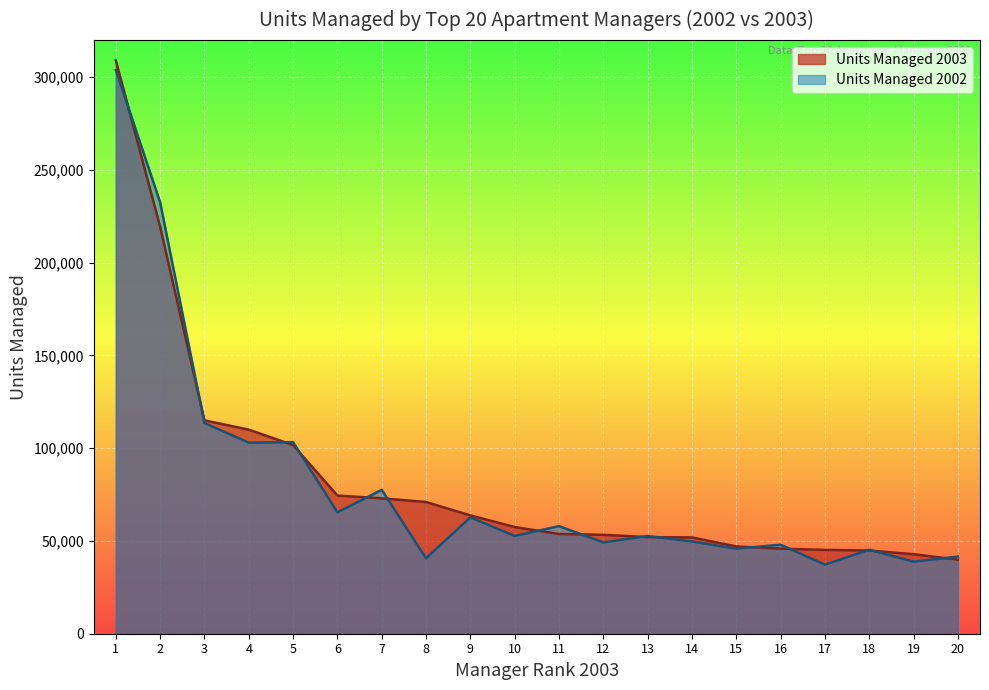

Which series ends up on top after the final intersection of Units Managed 2003 and Units Managed 2002?

Units Managed 2002